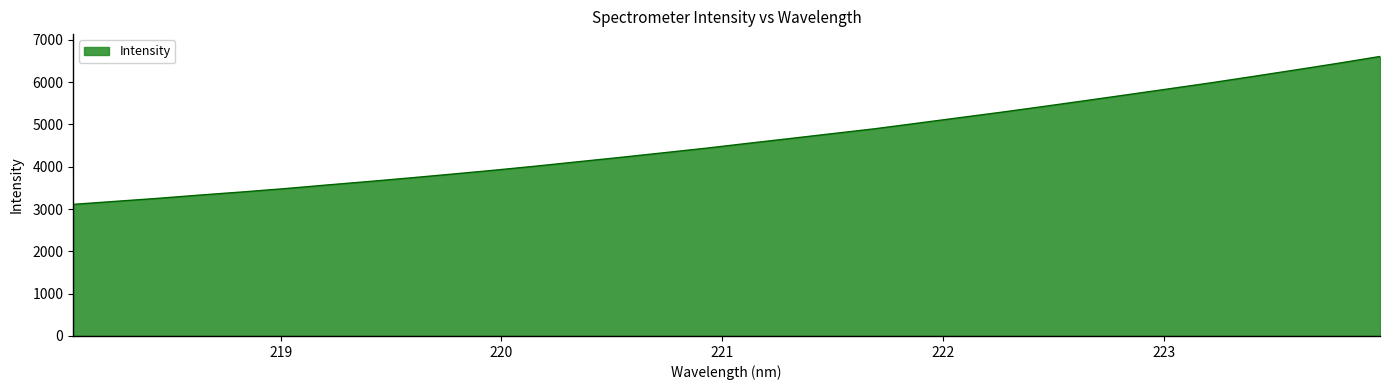

What is the greatest value displayed?

6604.8